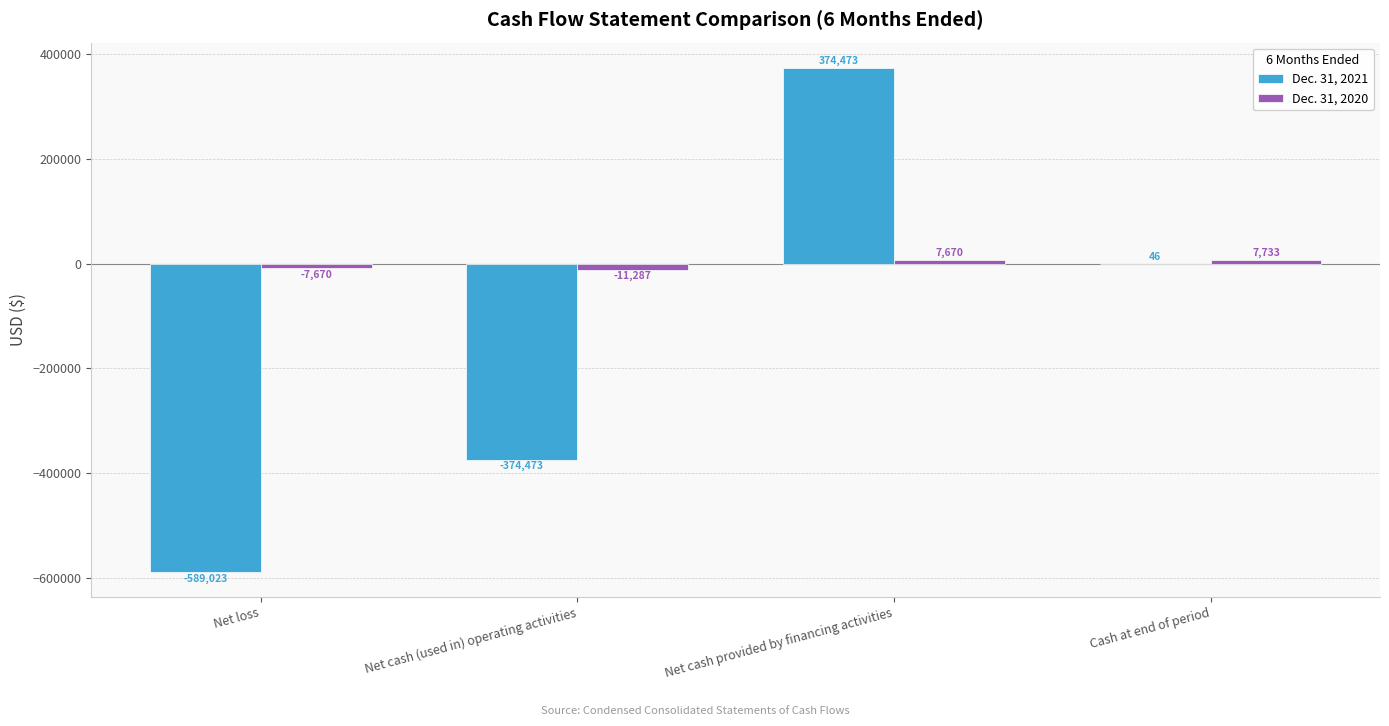

How many positive values does the Dec. 31, 2020 series have?

2